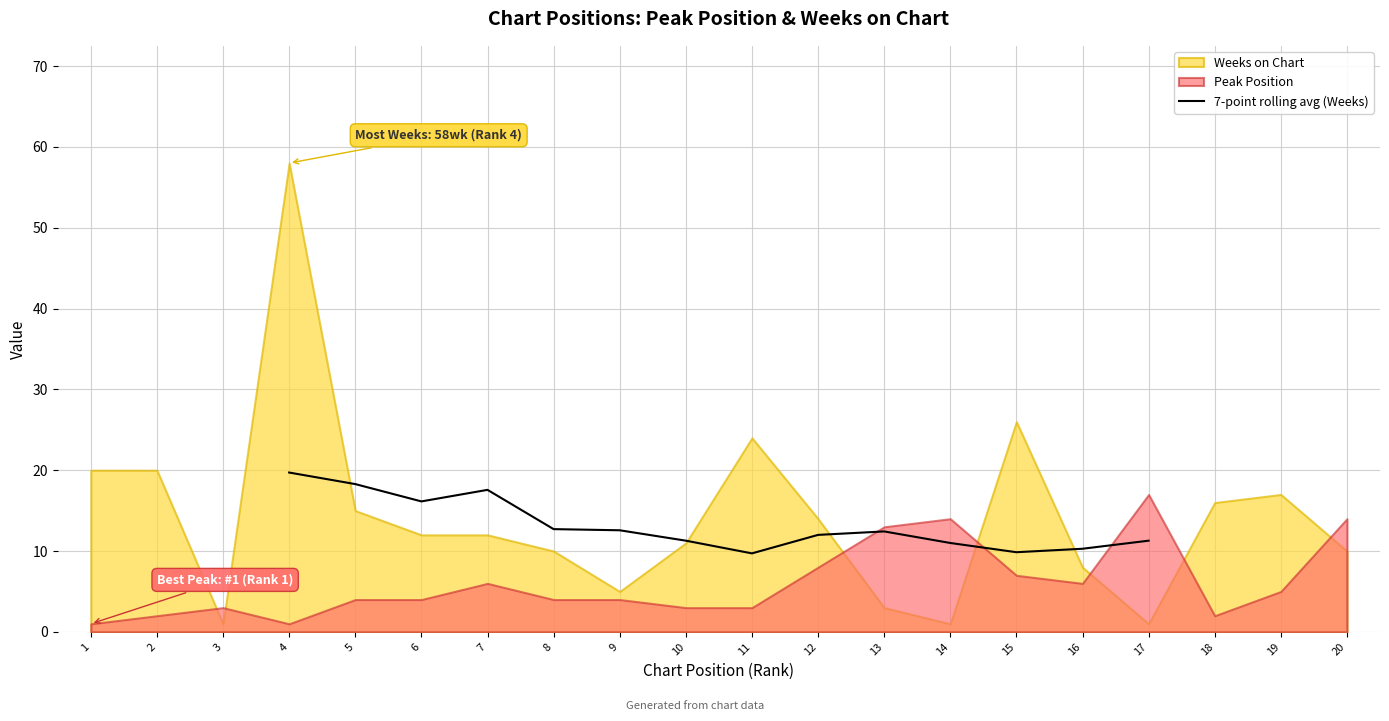

The value of 7-point rolling avg (Weeks) at 12 is 12.0. True or false?

True